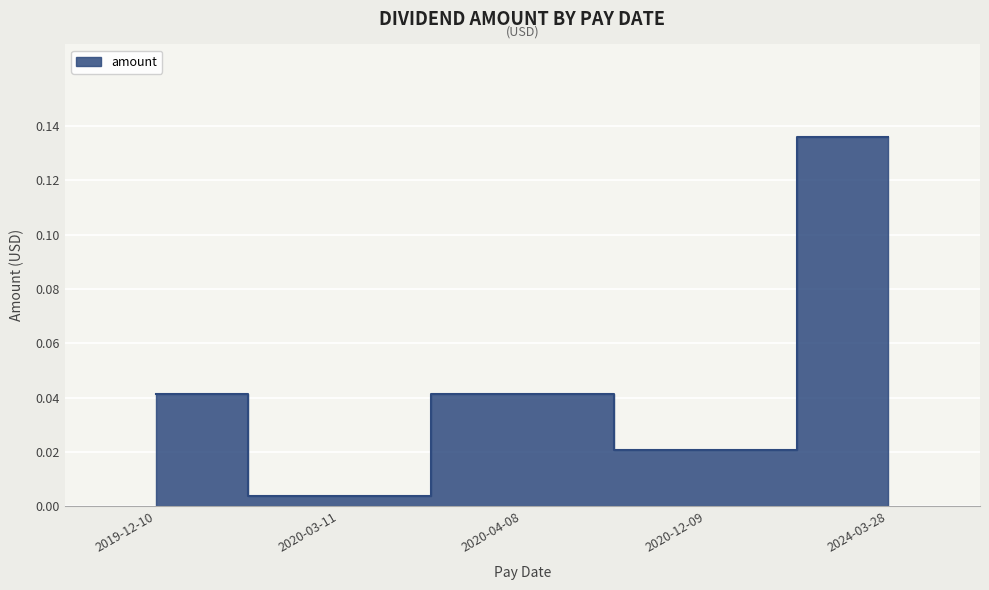

List the labels in order of value, smallest first.

2020-03-11, 2020-12-09, 2019-12-10, 2020-04-08, 2024-03-28